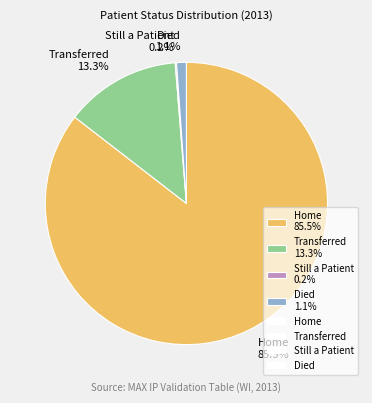

The Transferred slice represents 5% of the pie. True or false?

False